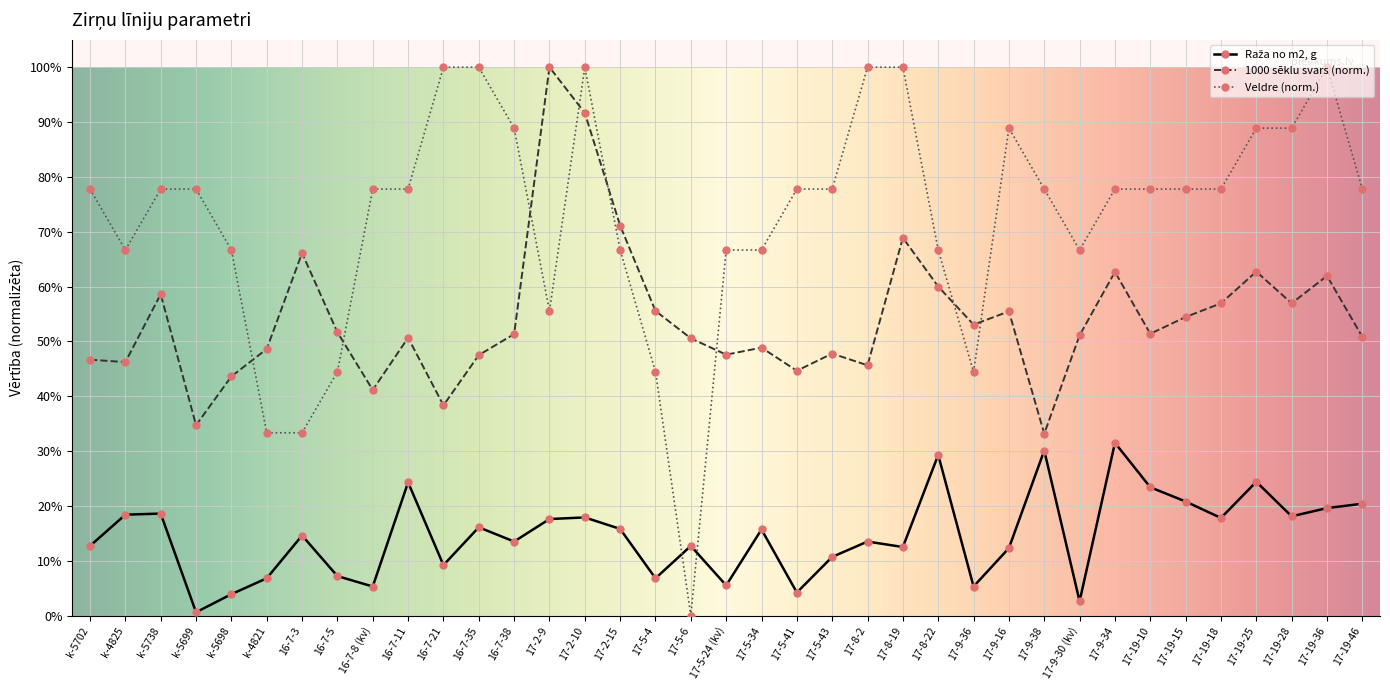

Between 16-7-21 and 17-19-46, which series saw the biggest shift?

Veldre (norm.)